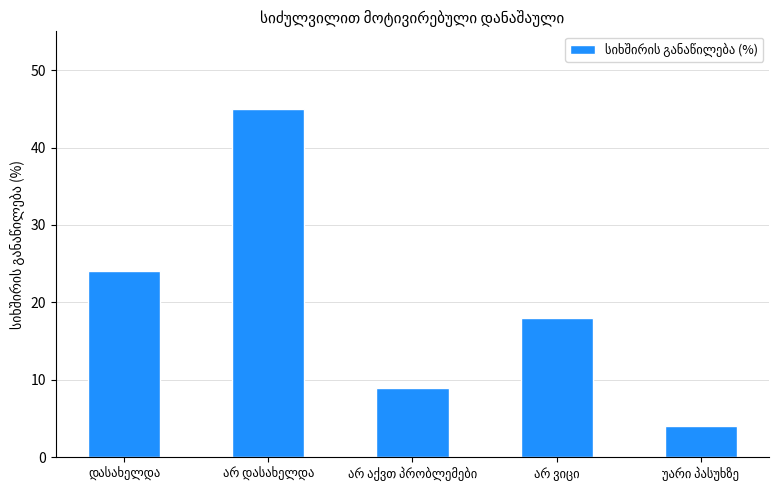

Reading right to left, extract all data points from this chart.

4	18	9	45	24